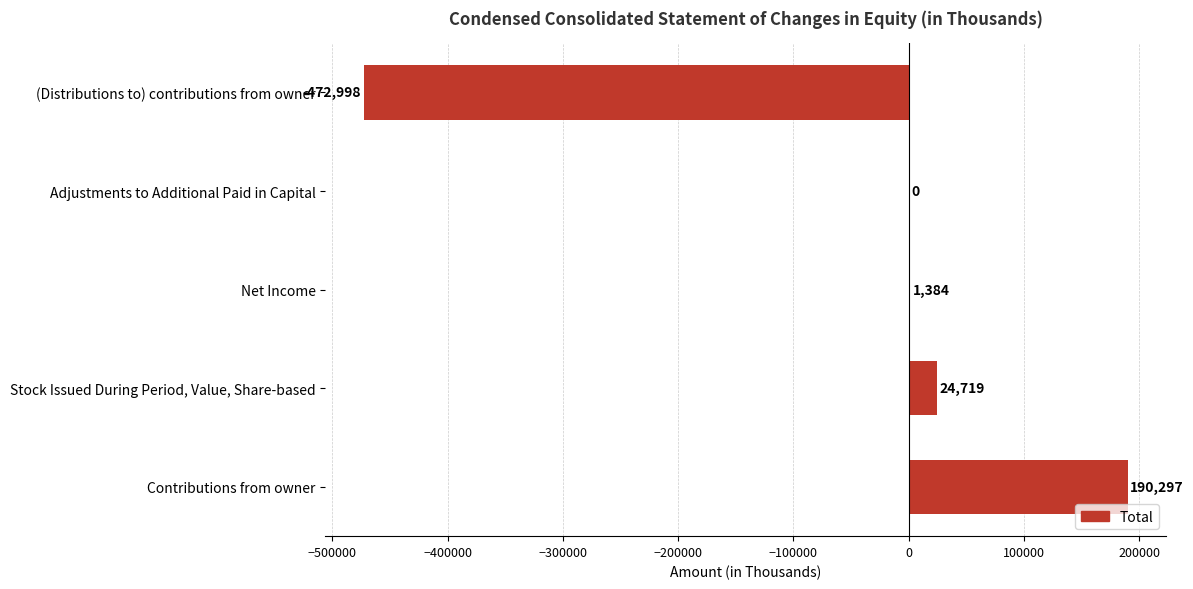

How many categories are shown in the chart?

5